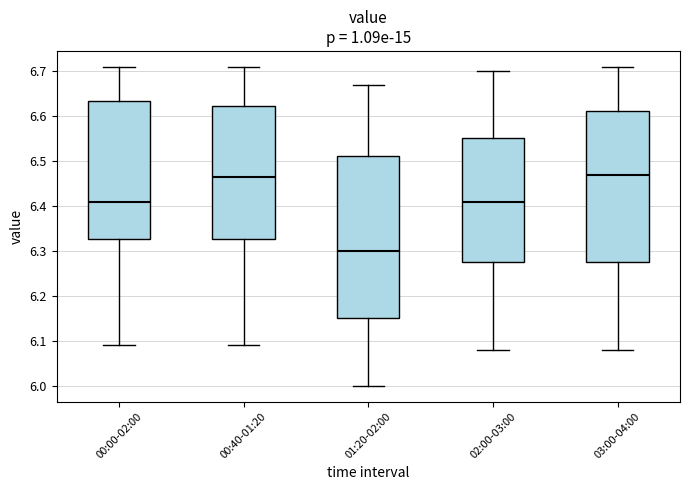

Reading left to right, transcribe this box plot: for each box, give where its median line is, the range the box spans, and where its two whiskers end, as read against the y-axis. The values are not printed on the chart, so give them approximately, as read against the axis.

00:00-02:00: median 6.41, box 6.33 to 6.64, whiskers 6.09 to 6.71
00:40-01:20: median 6.47, box 6.33 to 6.62, whiskers 6.09 to 6.71
01:20-02:00: median 6.30, box 6.15 to 6.51, whiskers 6.00 to 6.67
02:00-03:00: median 6.41, box 6.28 to 6.55, whiskers 6.08 to 6.70
03:00-04:00: median 6.47, box 6.28 to 6.61, whiskers 6.08 to 6.71